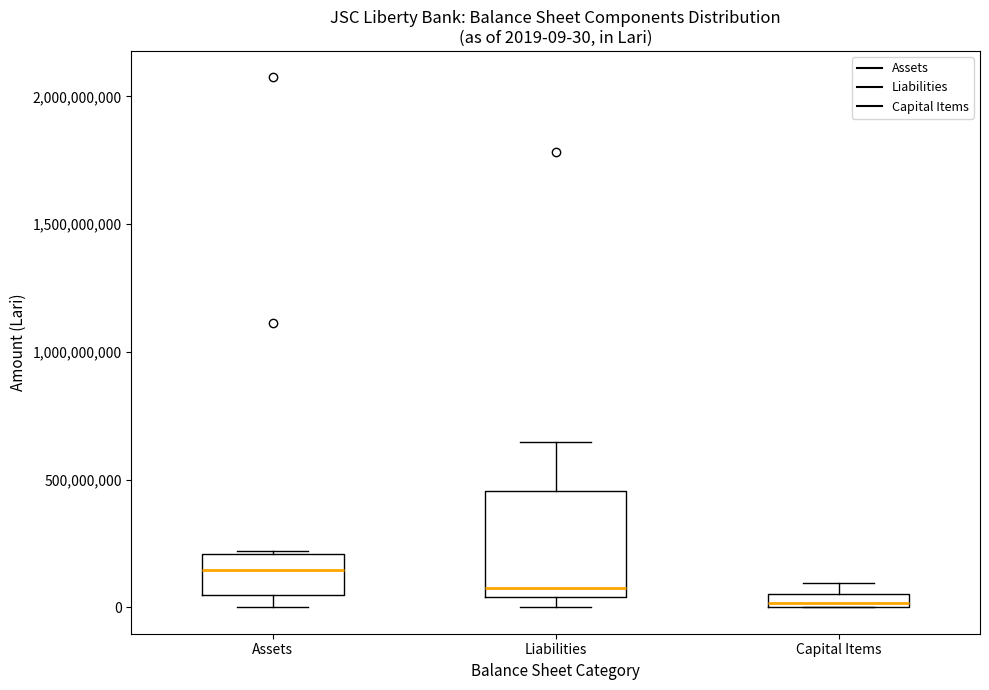

Which box's median line is the lowest?

Capital Items